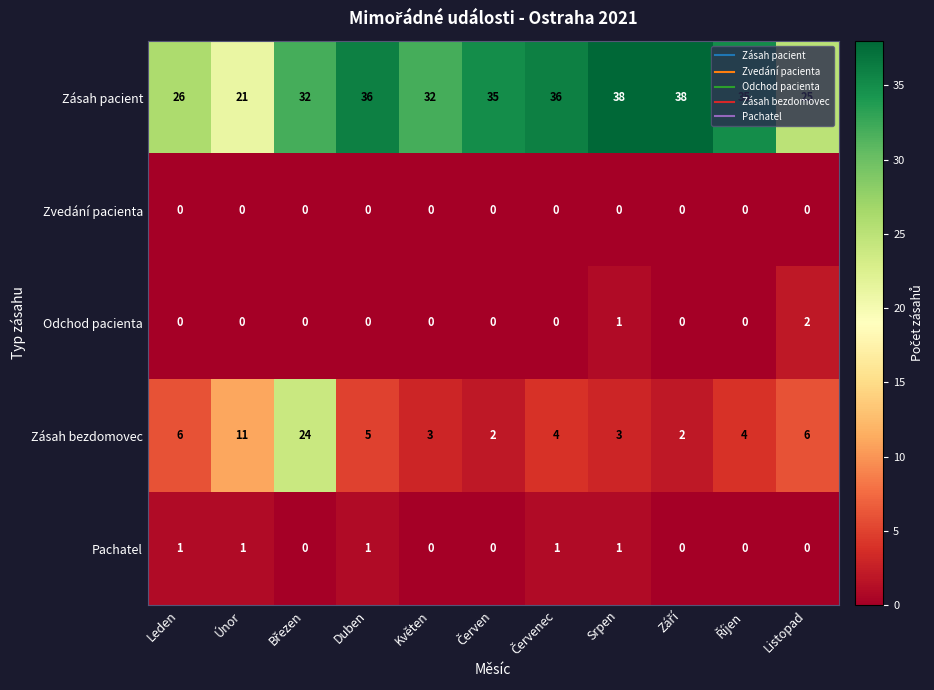

What is the greatest value displayed?

38